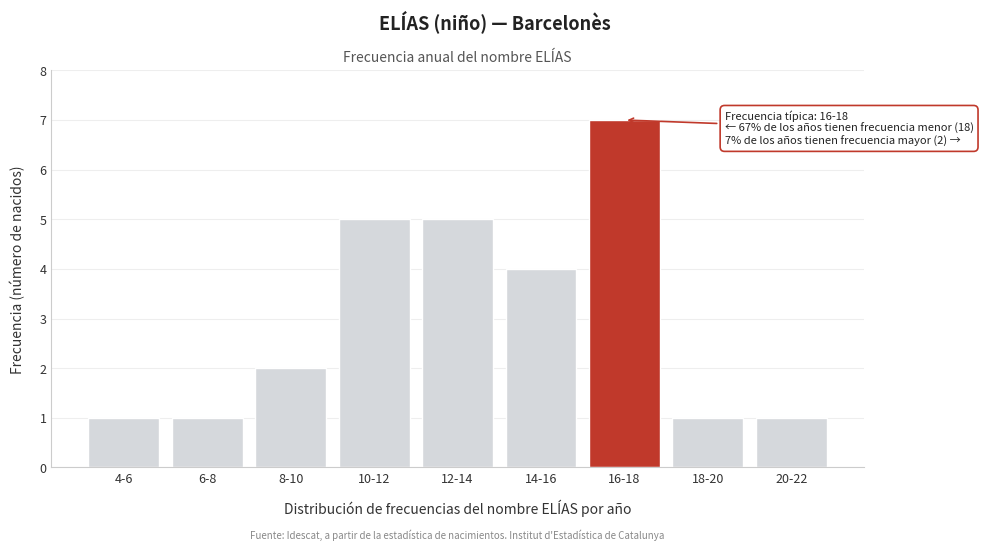

Reading left to right, list all the values displayed in this chart.

4-6=1	6-8=1	8-10=2	10-12=5	12-14=5	14-16=4	16-18=7	18-20=1	20-22=1